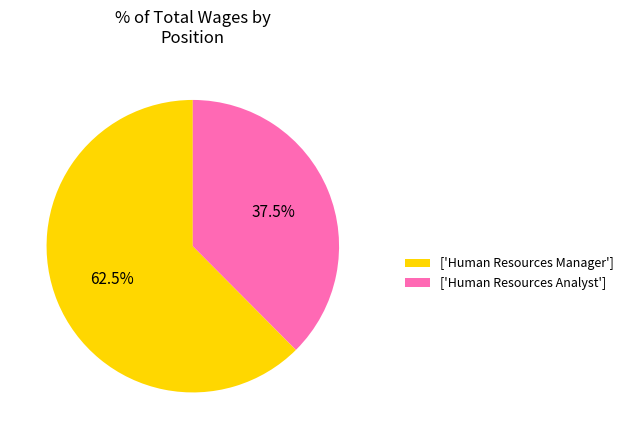

Is there any slice that represents more than half of the pie?

Yes